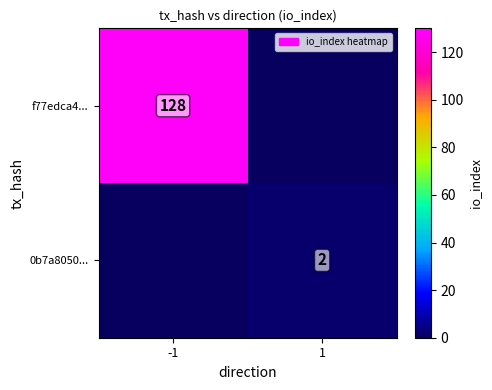

Is it true that f77edca4... equals 179 at -1?

False